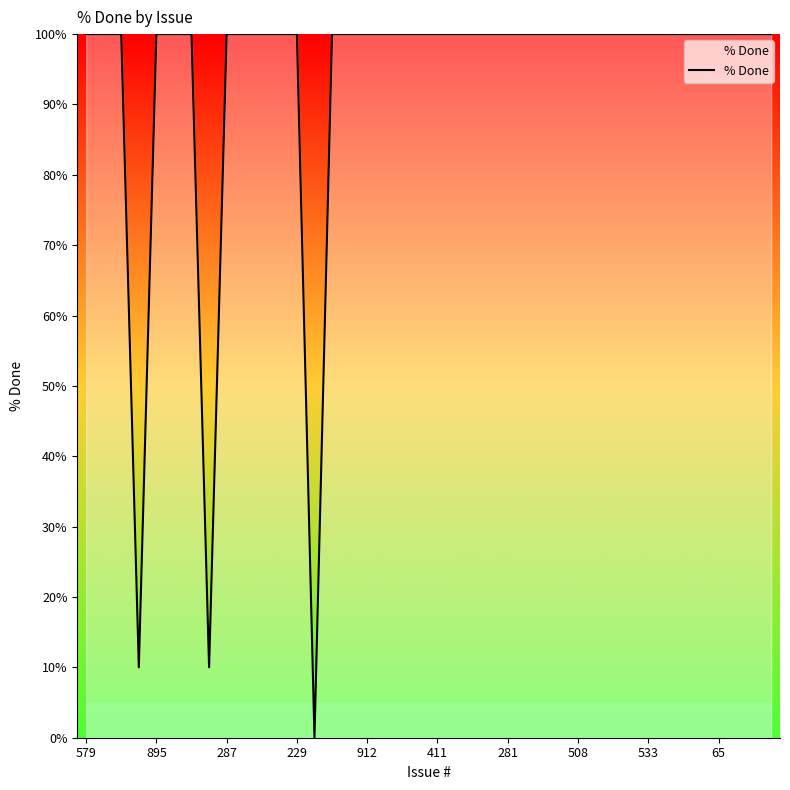

What is the sum of all values?

3720